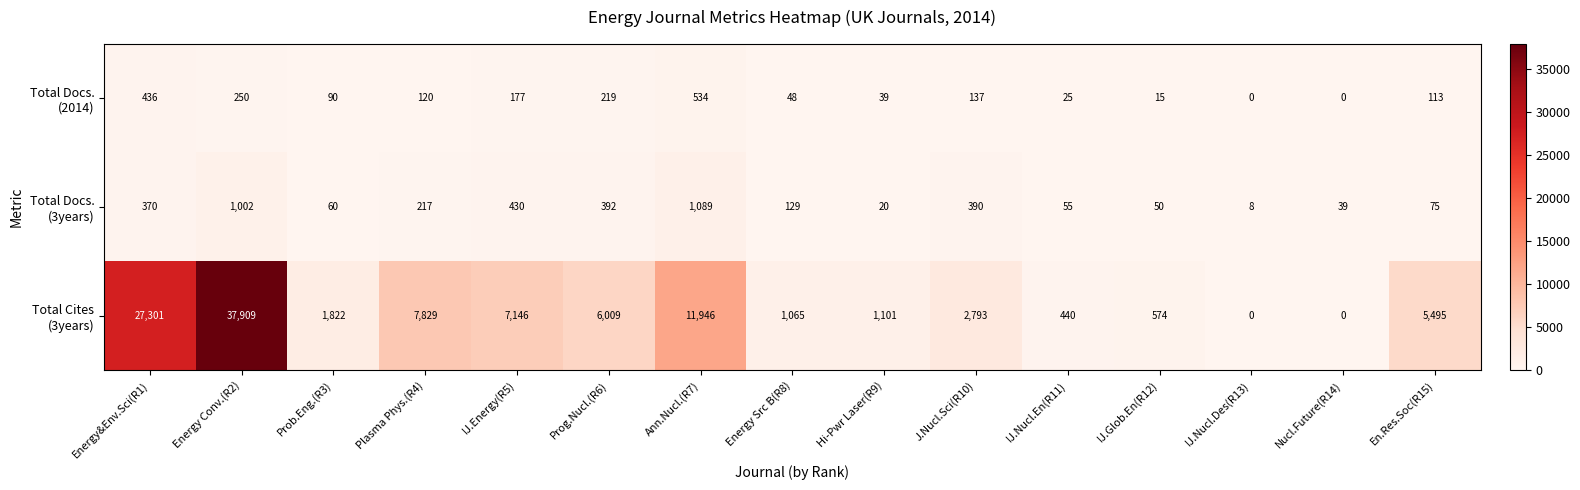

What is the total value across all series at Energy Src B(R8)?

1242